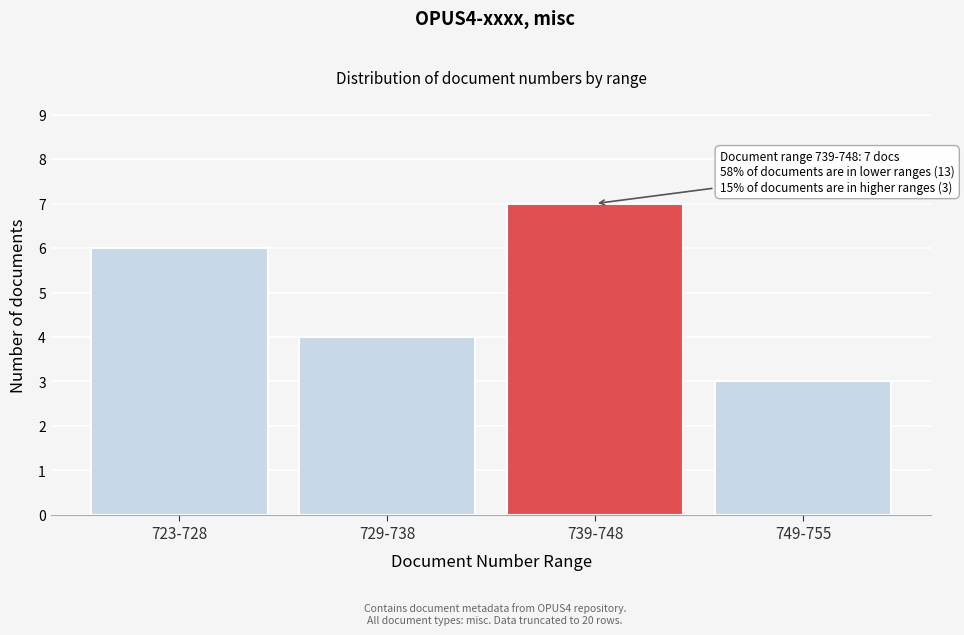

Reading left to right, what are all the values shown in this chart?

723-728=6	729-738=4	739-748=7	749-755=3